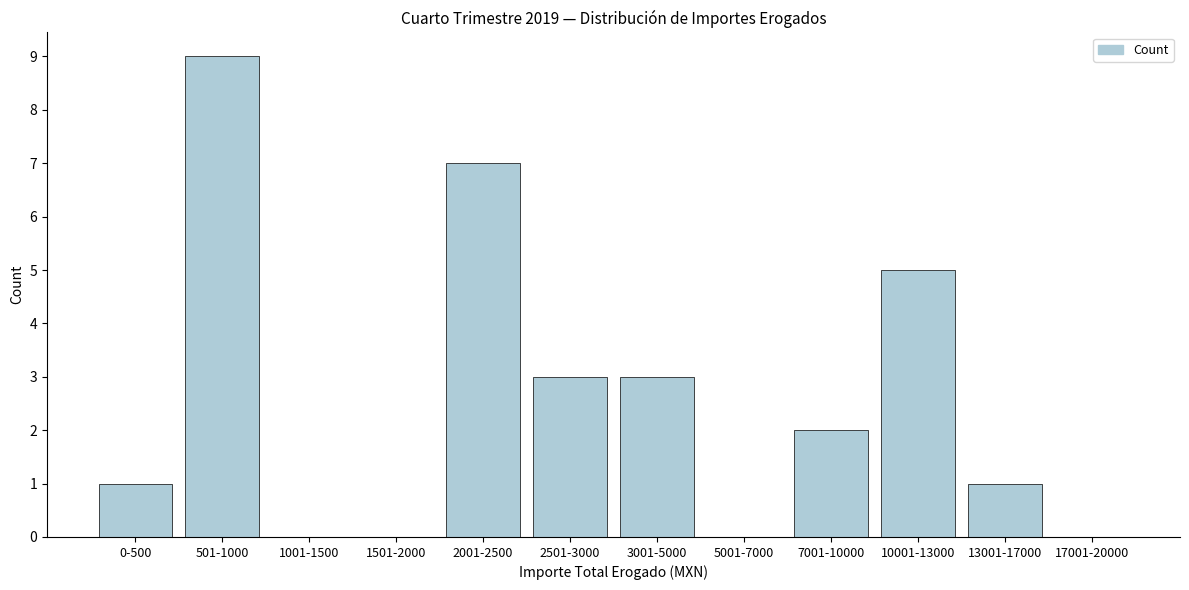

Reading left to right, what are all the values shown in this chart?

0-500=1	501-1000=9	1001-1500=0	1501-2000=0	2001-2500=7	2501-3000=3	3001-5000=3	5001-7000=0	7001-10000=2	10001-13000=5	13001-17000=1	17001-20000=0